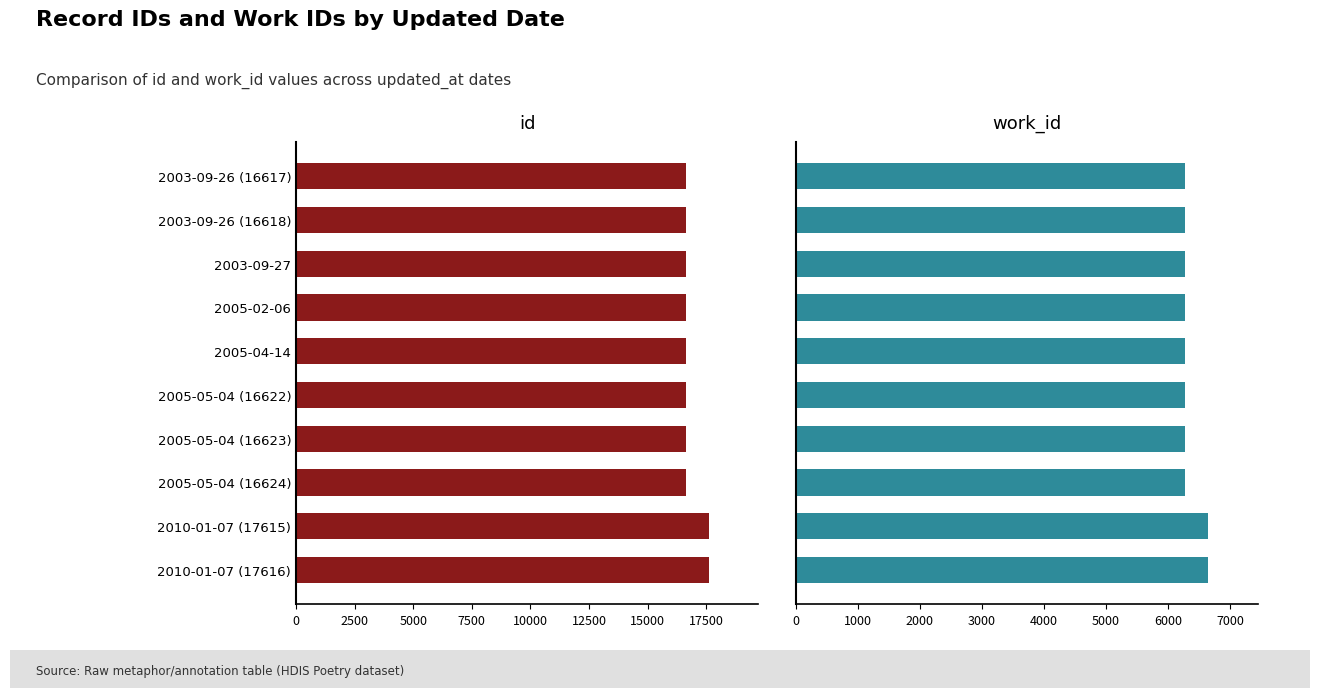

True or false: work_id has a value of 8972 at 2003-09-27.

False